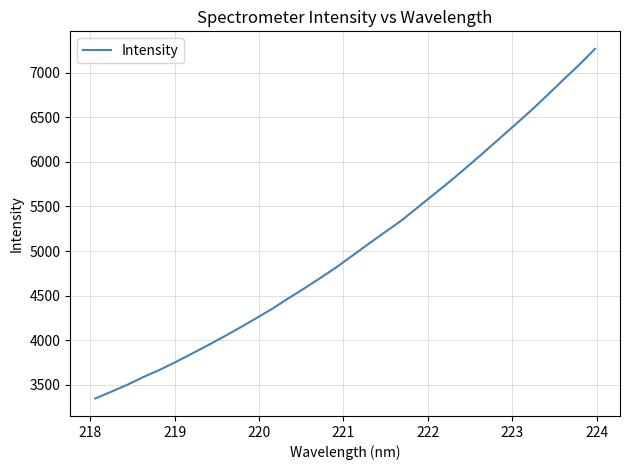

True or false: there are more than 1 points higher than both neighbors.

False